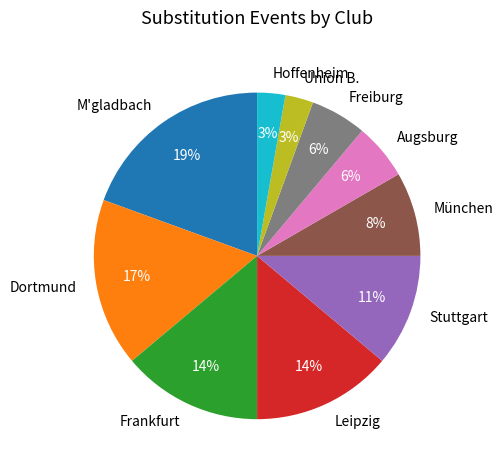

Combined, do Freiburg and Hoffenheim account for over 50%?

No